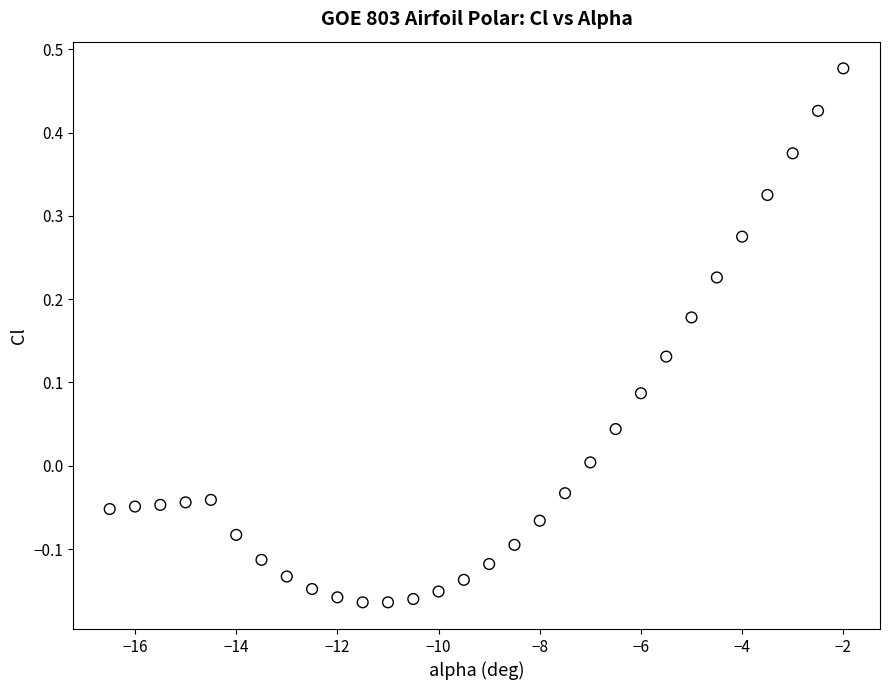

What is the range of X values (max minus min)?

14.5